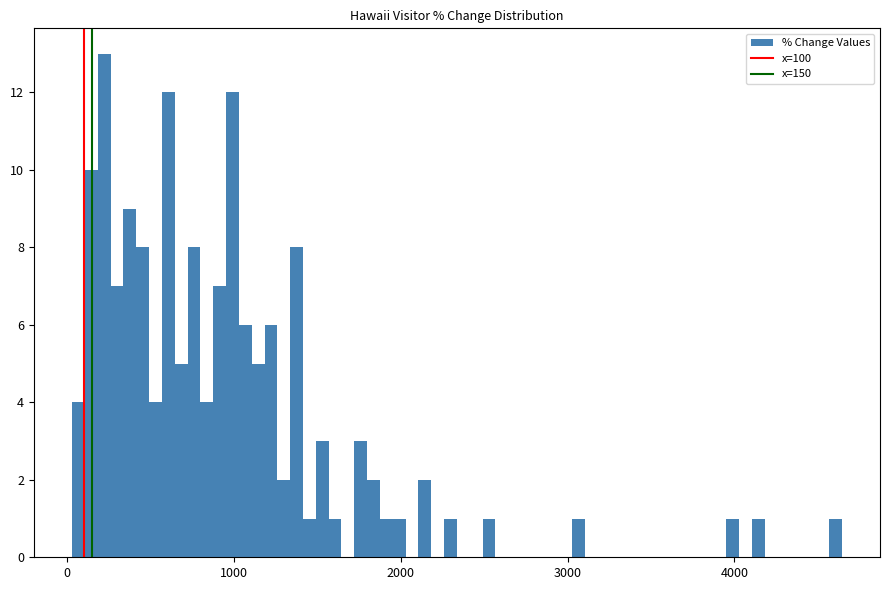

Around what value on the x-axis is the tallest bar? Give the approximate position of its centre, as read against the axis.

200